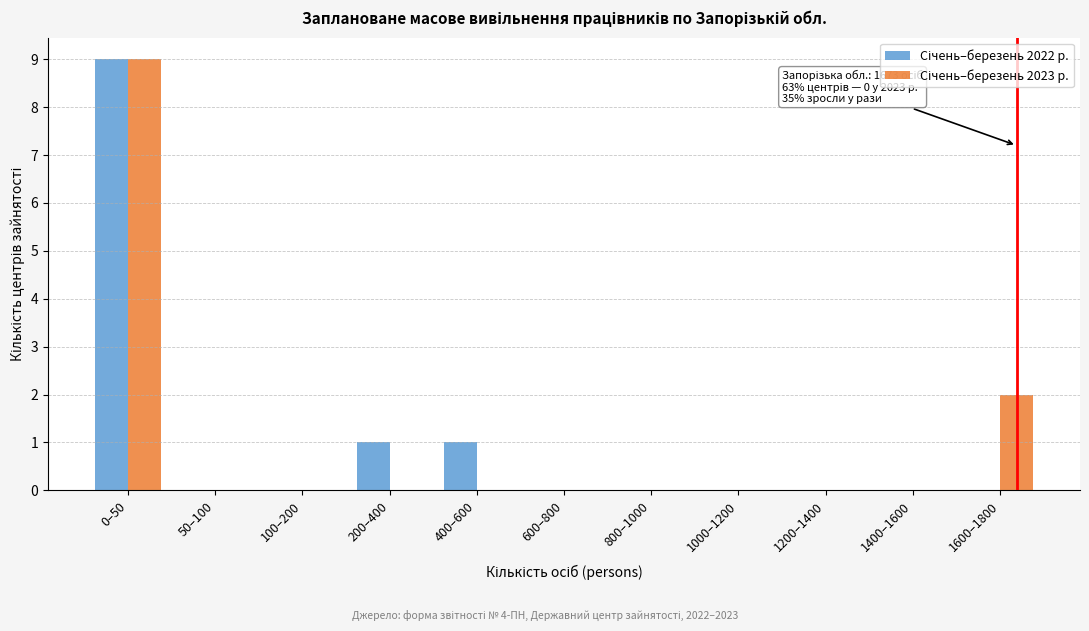

At which category is the sum across all series the highest?

0–50